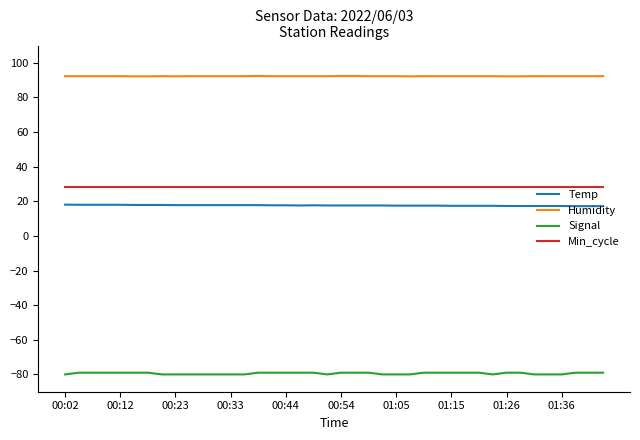

What is the maximum value shown in the chart?

92.4